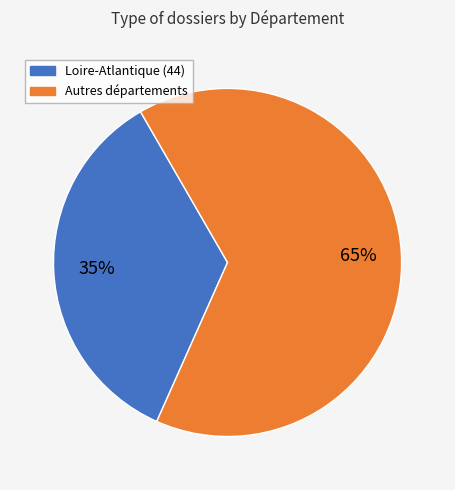

Does any single category account for the majority?

Yes